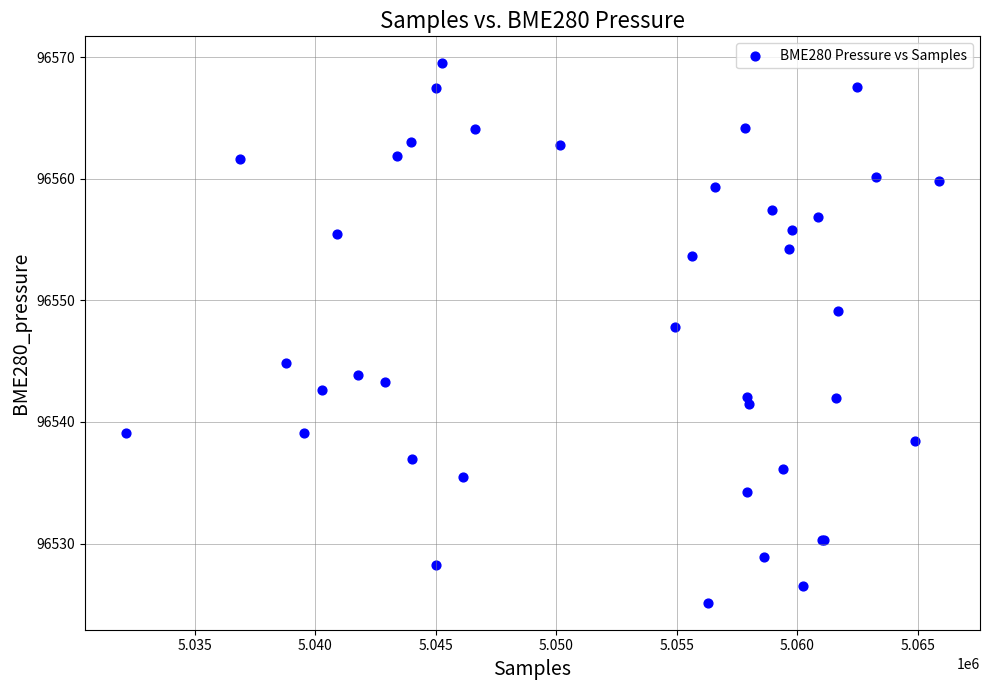

What Y value in the scatter plot is closest to 96547?

96547.8